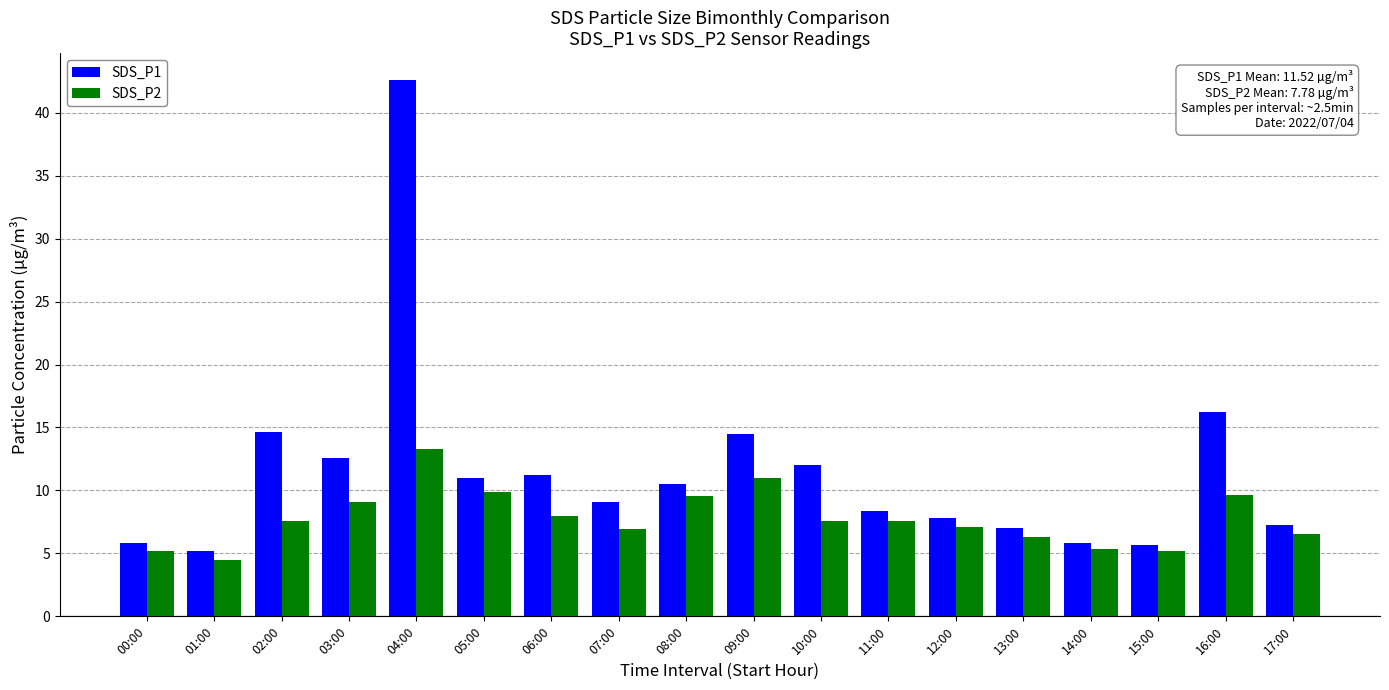

List the series in order of their overall mean, highest first.

SDS_P1, SDS_P2